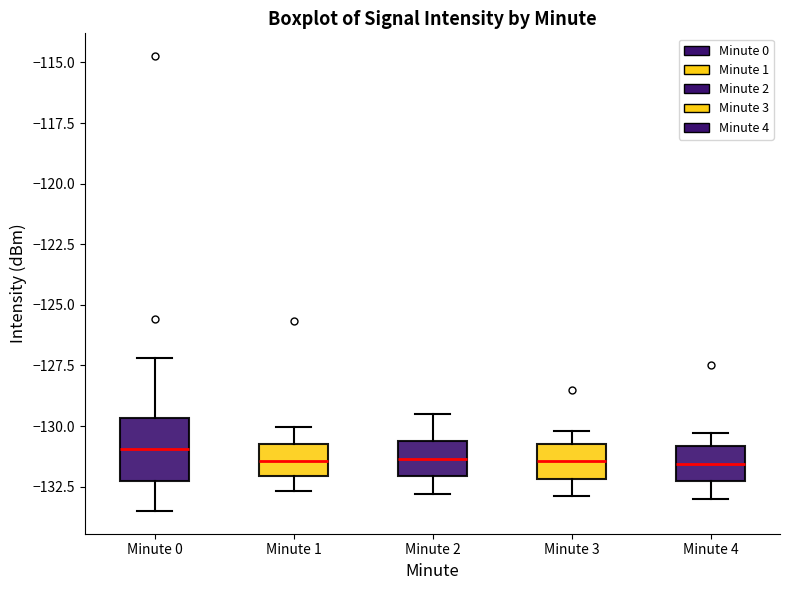

Reading left to right, read every box against the y-axis: the position of its median line, the range the box covers, and the ends of its whiskers. The values are not printed on the chart, so give them approximately, as read against the axis.

Minute 0: median -131.0, box -132.5 to -129.5, whiskers -133.5 to -127.0
Minute 1: median -131.5, box -132.0 to -130.5, whiskers -132.5 to -130.0
Minute 2: median -131.5, box -132.0 to -130.5, whiskers -133.0 to -129.5
Minute 3: median -131.5, box -132.0 to -130.5, whiskers -133.0 to -130.0
Minute 4: median -131.5, box -132.5 to -131.0, whiskers -133.0 to -130.5